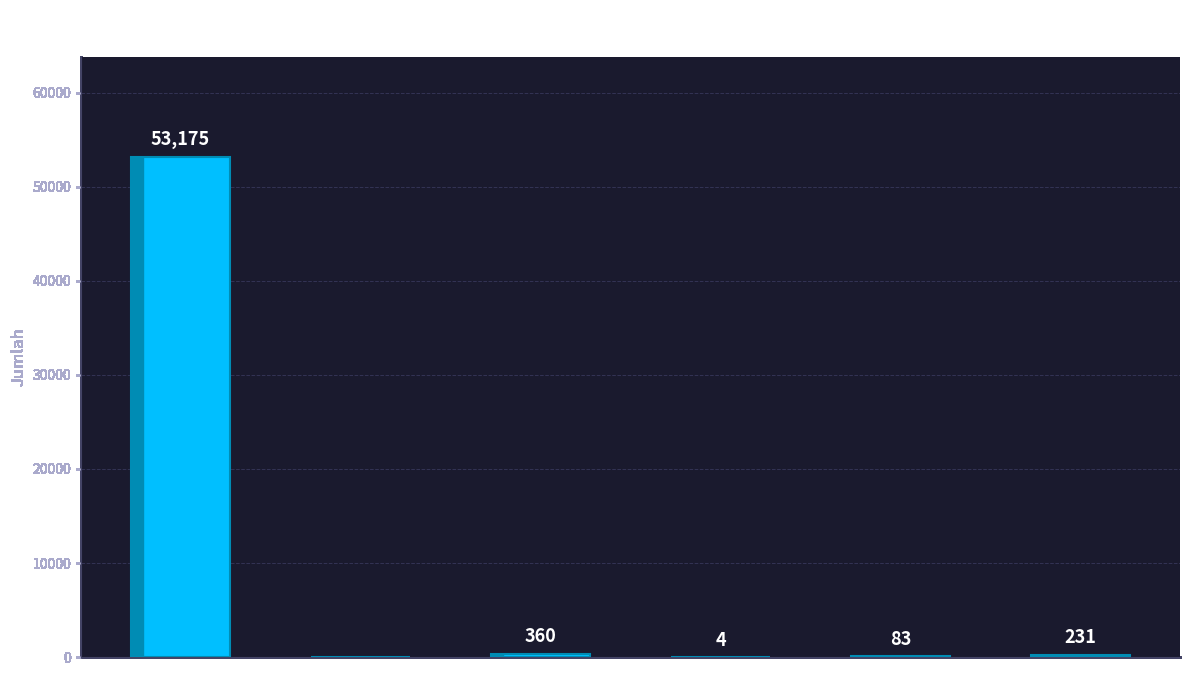

Are the bars grouped side by side (vs. stacked)?

No